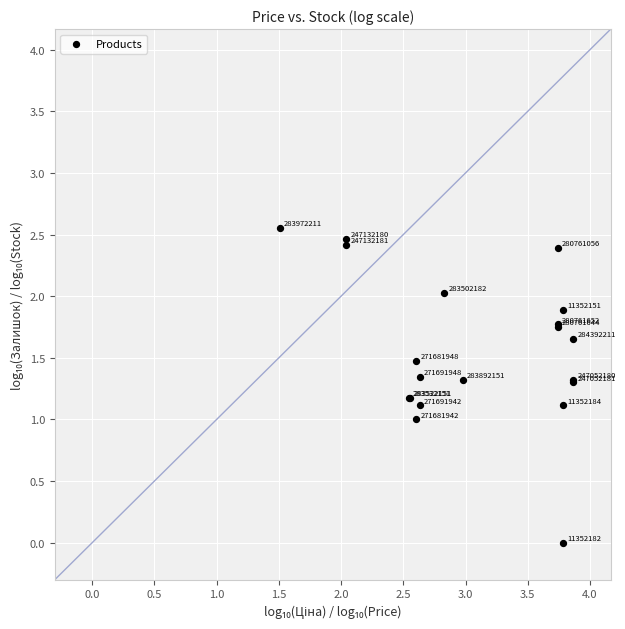

What Y value in the scatter plot is closest to 1?

1.0